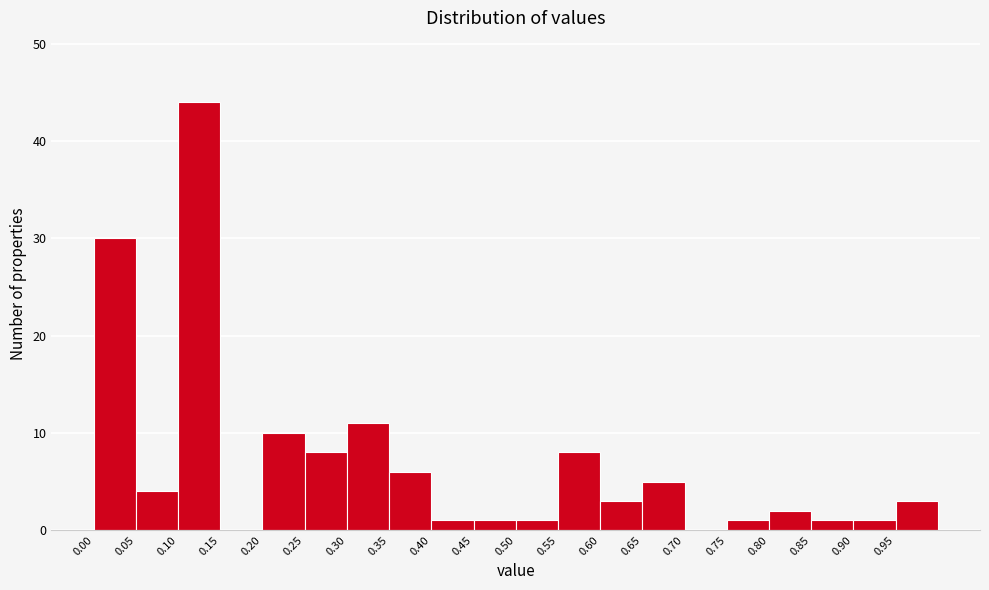

Which range on the x-axis has the tallest bar?

0.10 to 0.15